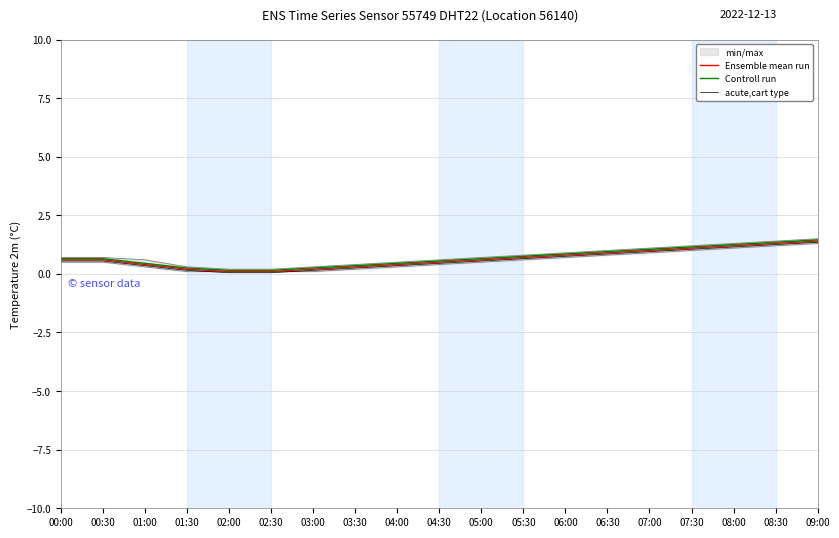

Which series has the widest spread of values?

Ensemble mean run